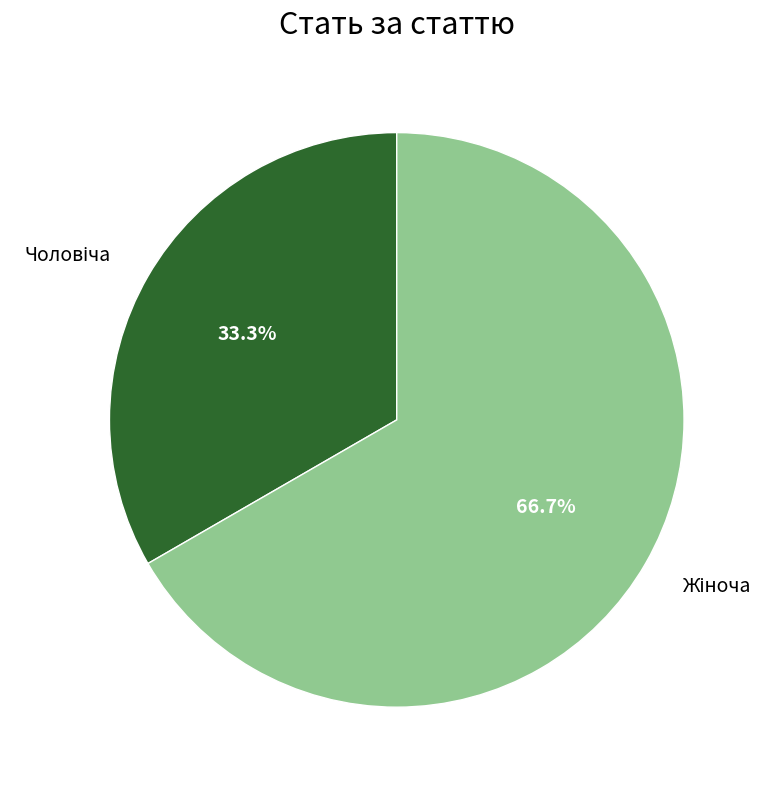

Is there any slice that represents more than half of the pie?

Yes